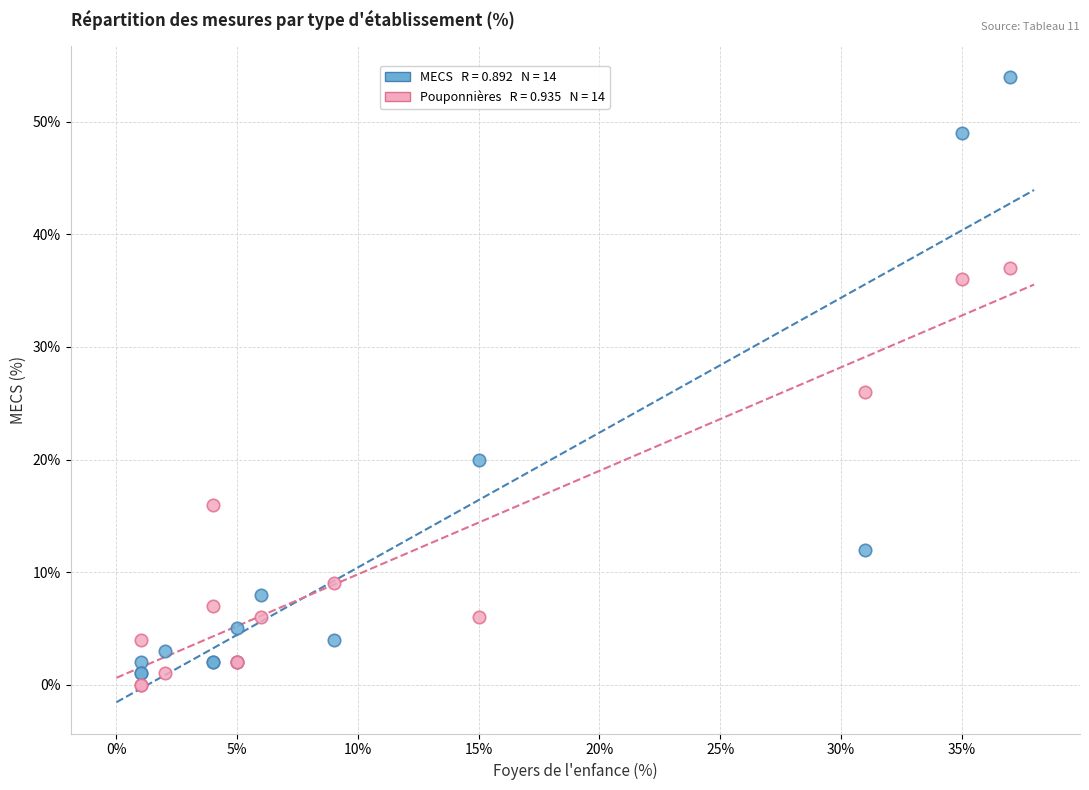

Across all series, what Y value is closest to 27?

26